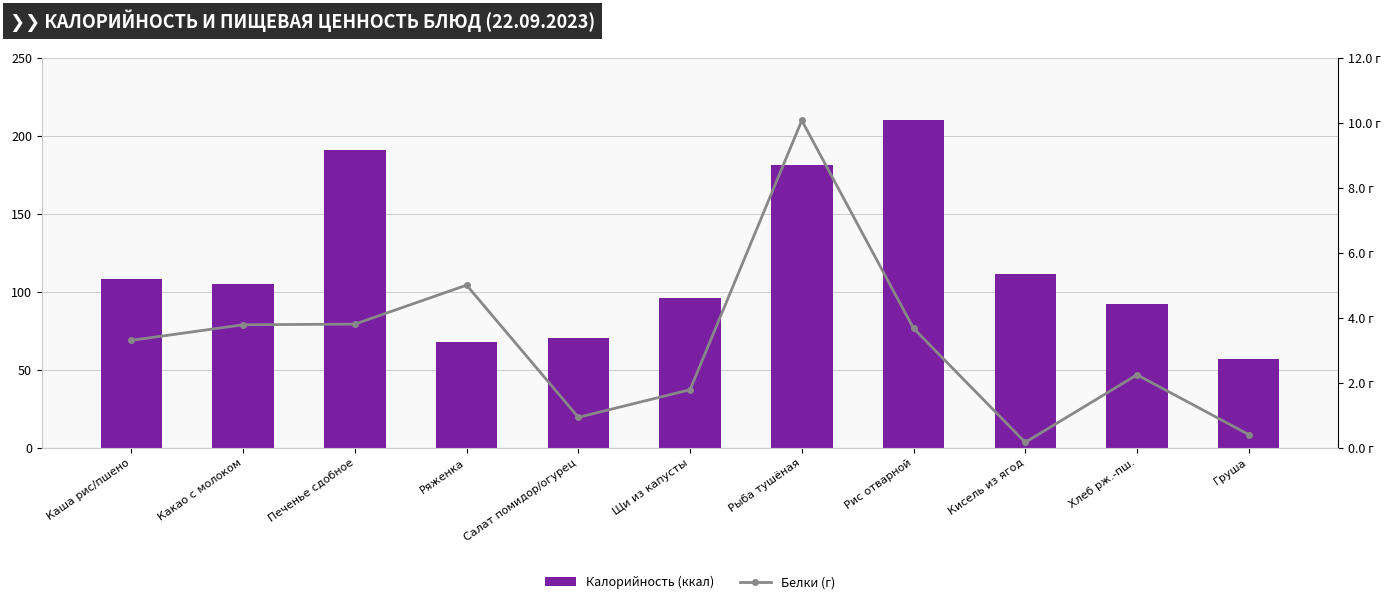

What is the total value across all series at Рыба тушёная?

191.0